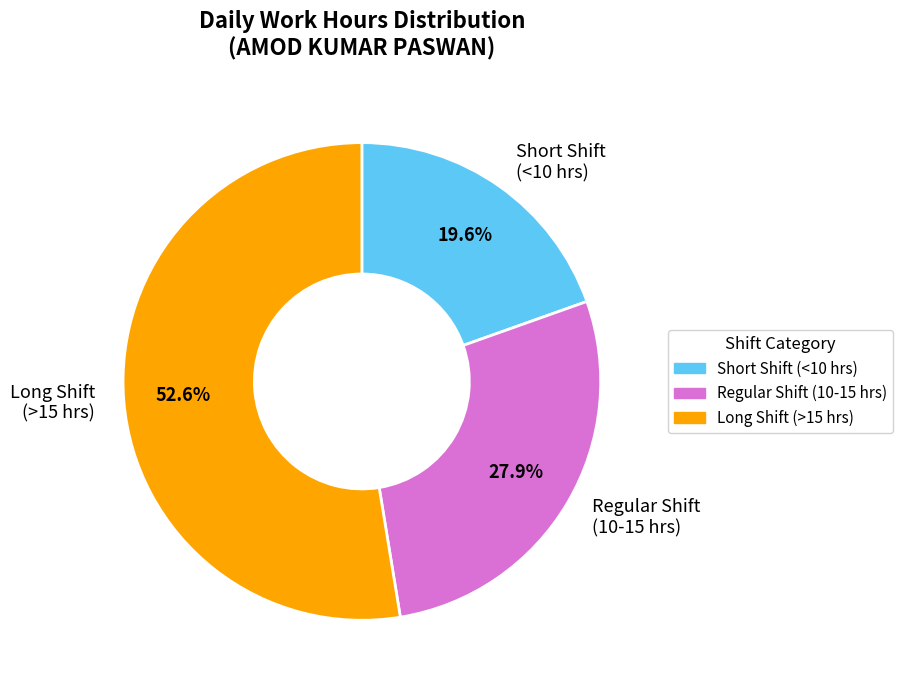

Rank the categories by value from highest to lowest.

Long Shift (>15 hrs), Regular Shift (10-15 hrs), Short Shift (<10 hrs)